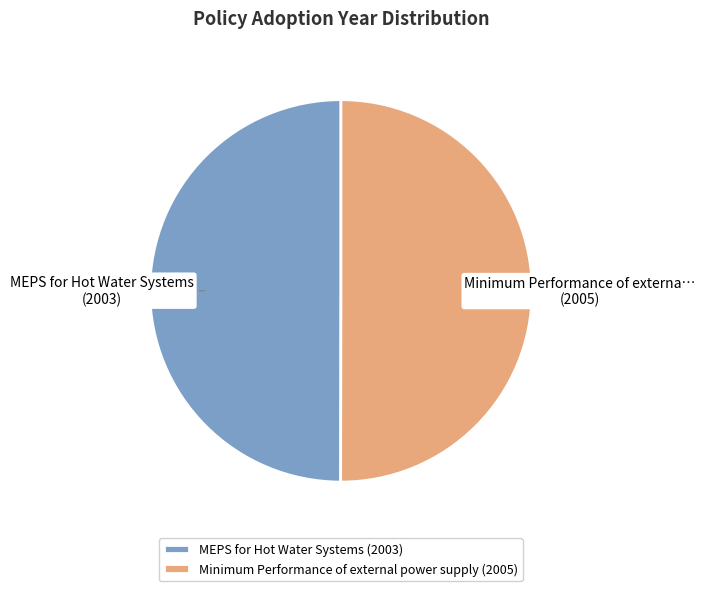

Is the sum of MEPS for Hot Water Systems (2003) and Minimum Performance of external power supply (2005) greater than half?

Yes